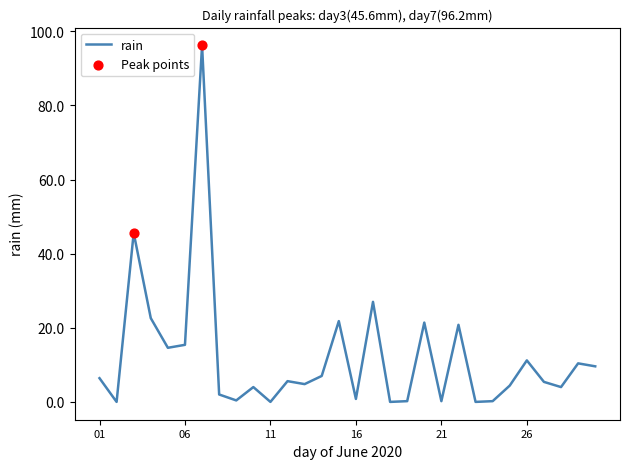

What is the maximum value shown in the chart?

96.2